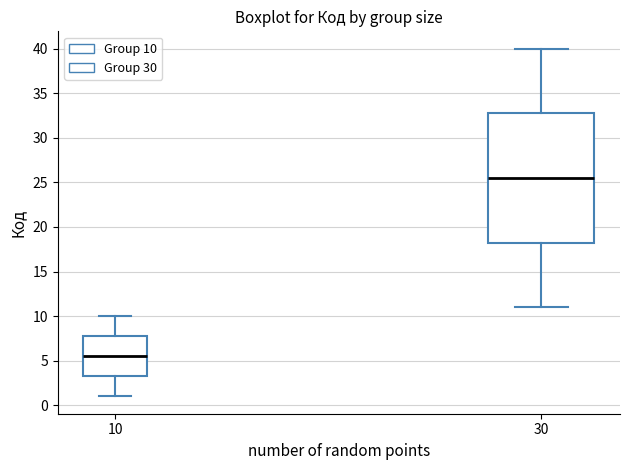

Which box's median line is the lowest?

10